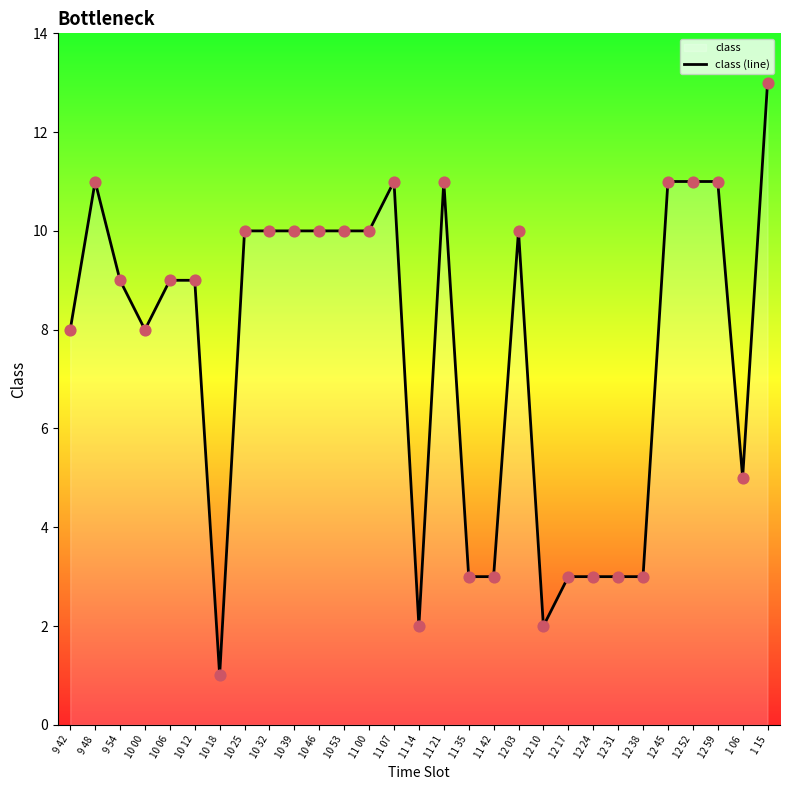

Between 10 18 and 9 48, which is larger?

9 48